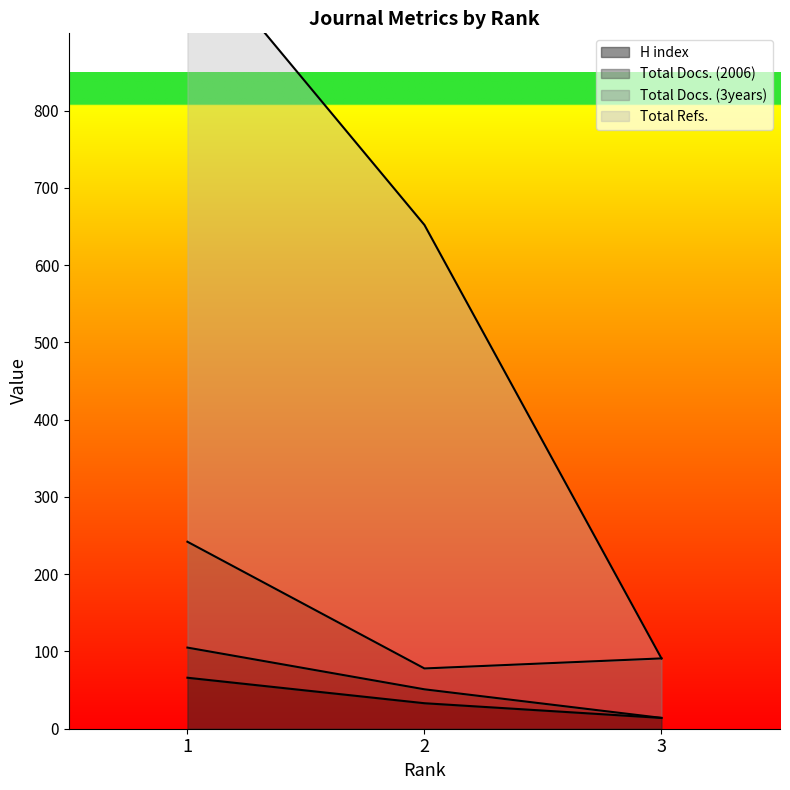

The value of H index at 1 is 66. True or false?

True